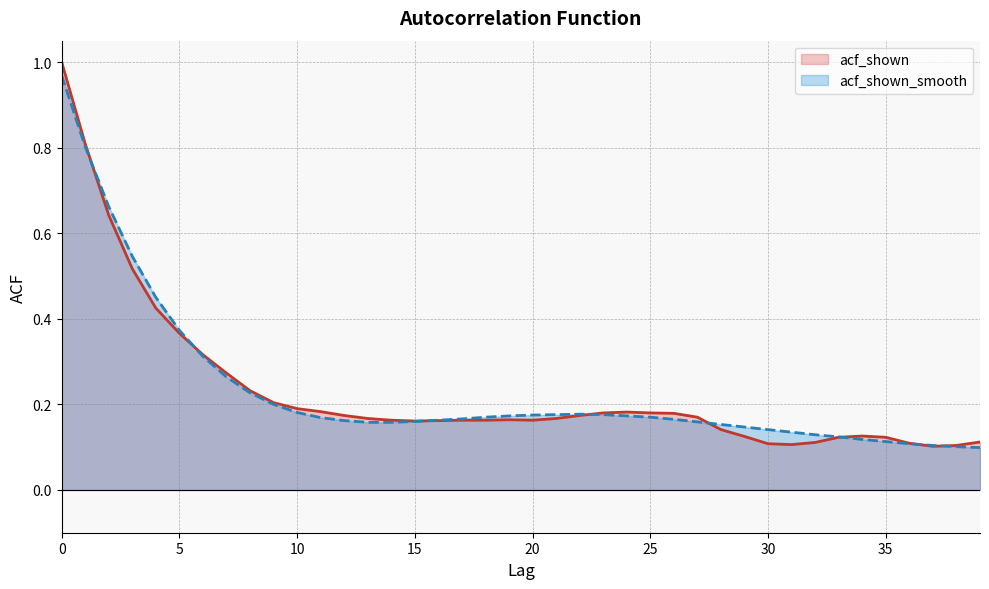

What is the greatest value displayed?

1.0